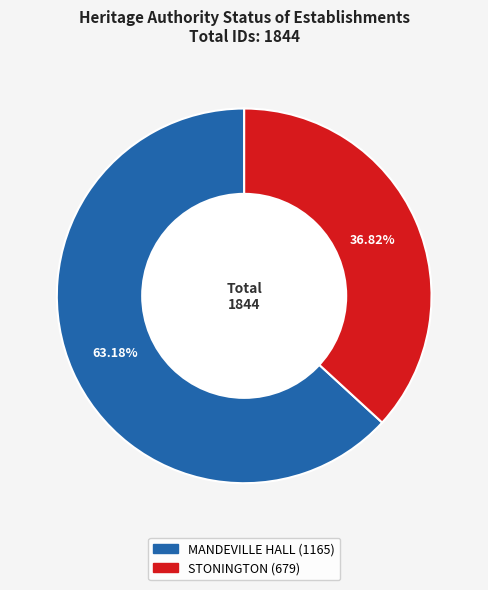

True or false: STONINGTON accounts for 47% of the total.

False